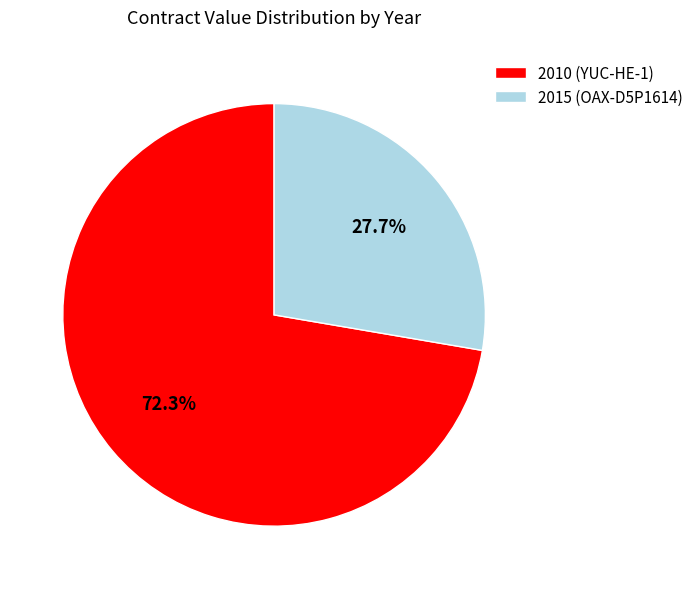

Rank the categories by value from lowest to highest.

2015 (OAX-D5P1614), 2010 (YUC-HE-1)